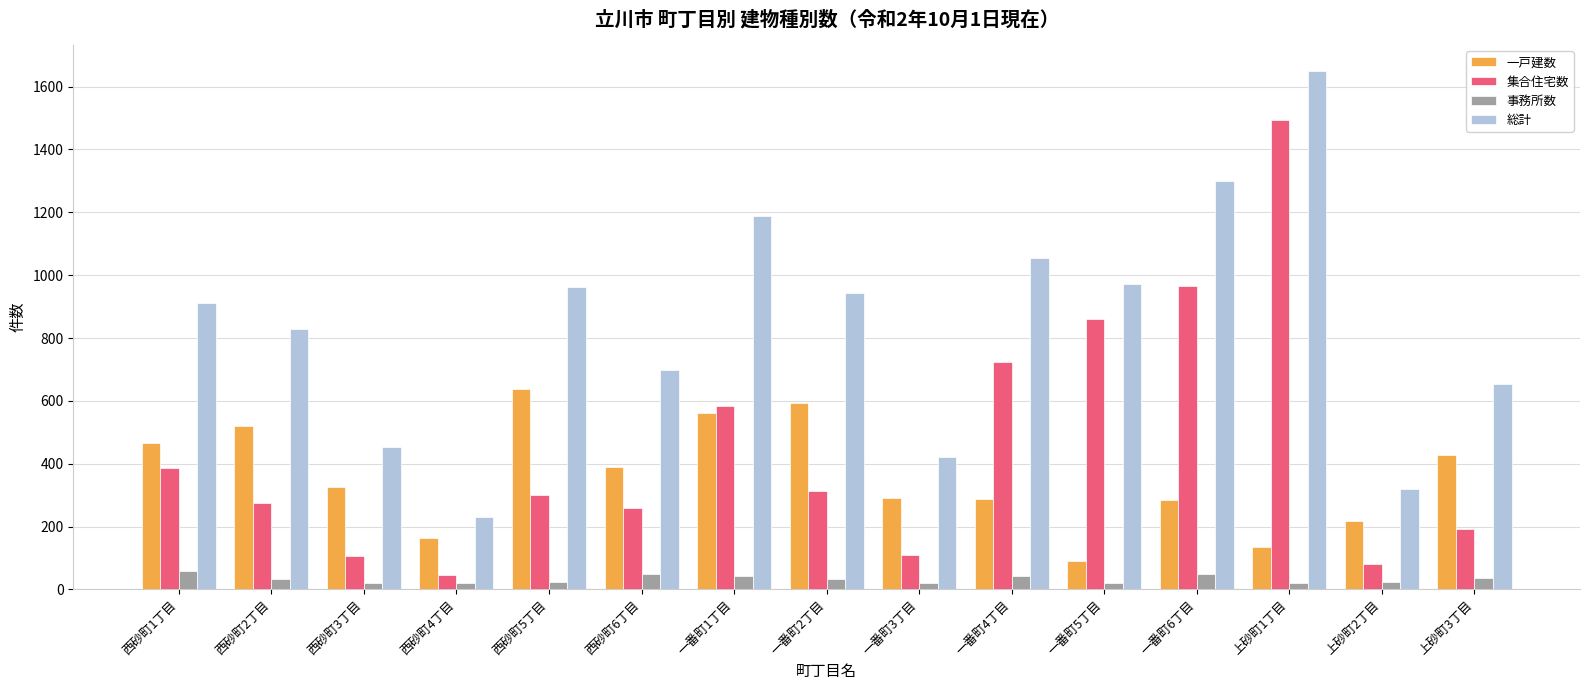

What is the label of the 3rd bar from the left?

西砂町3丁目